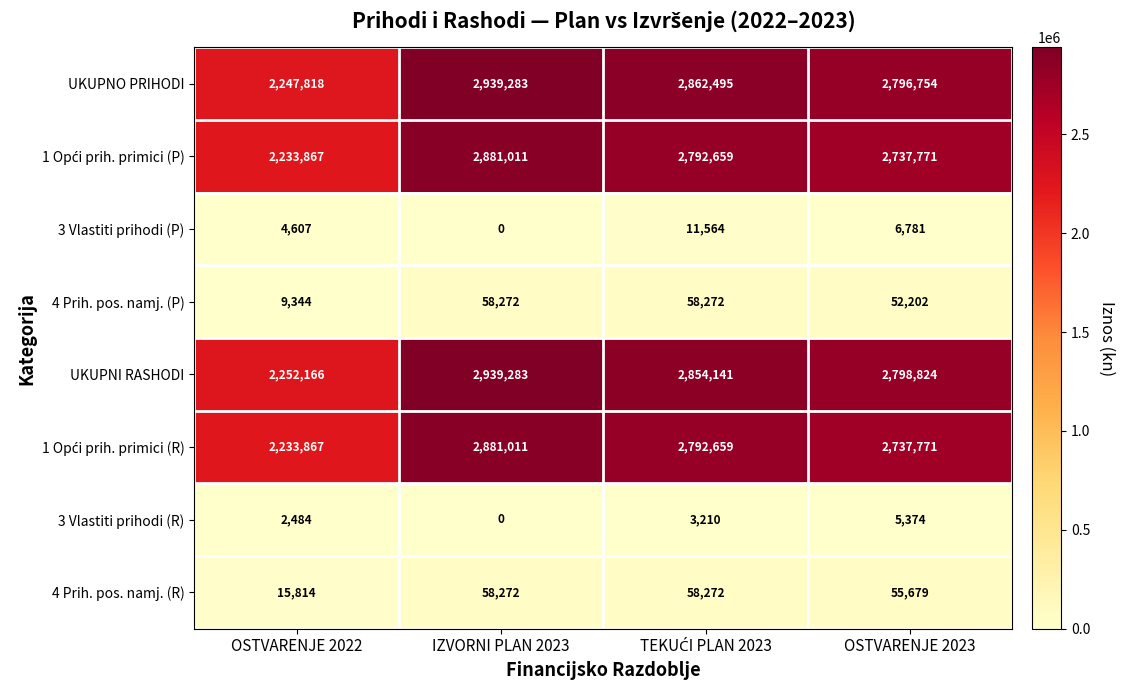

At how many categories does at least one series exceed 1372832?

4